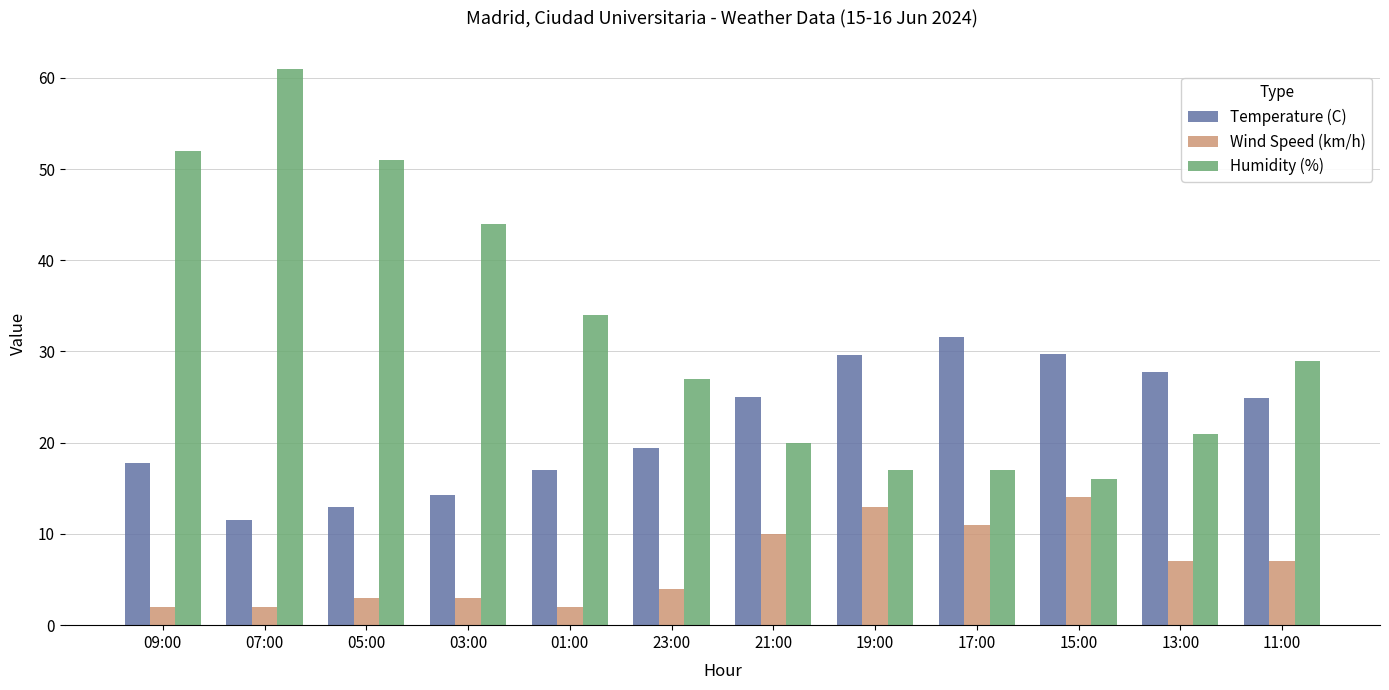

Is it true that Temperature (C) equals 21.8 at 17:00?

False